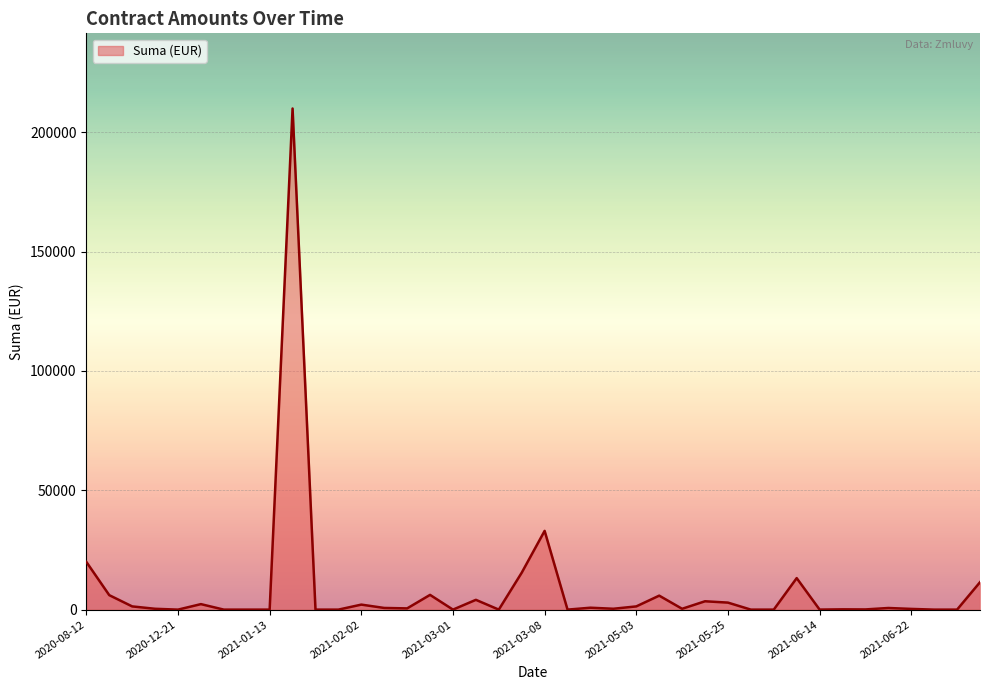

At which label does the data first exceed 516?

2020-08-12